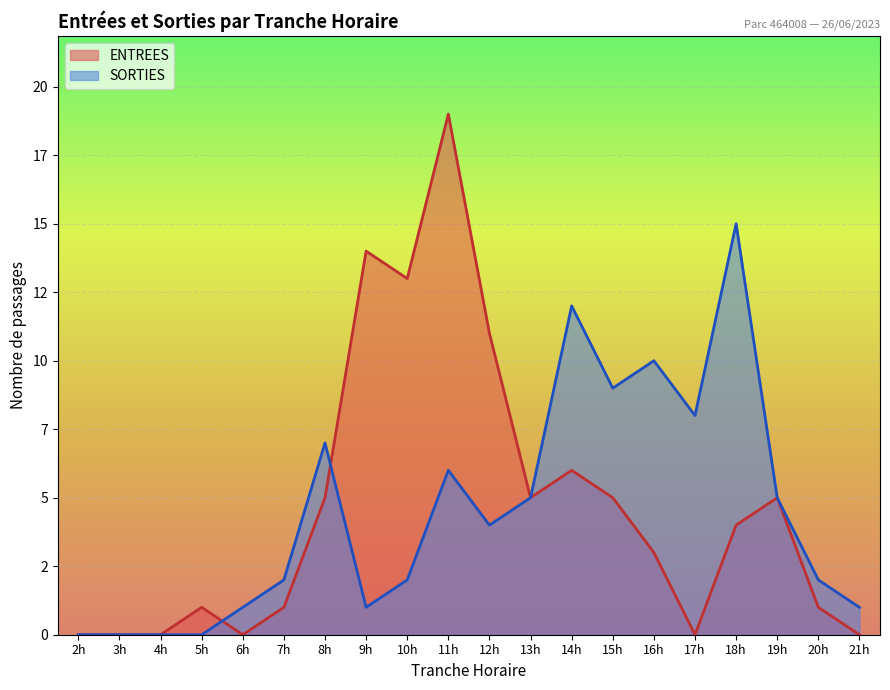

Which series changed the most between 7h and 9h?

ENTREES